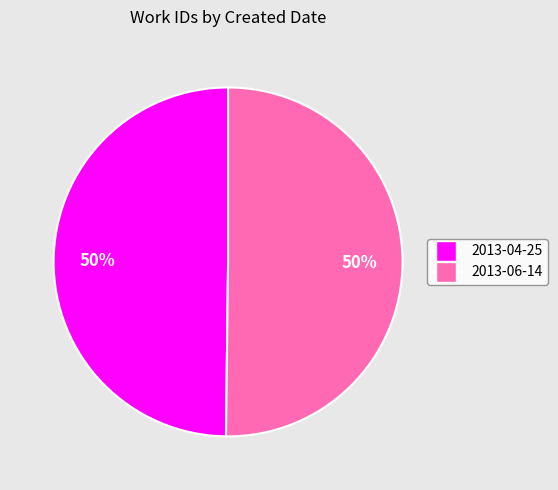

What is the ratio of the value at 2013-06-14 to the value at 2013-04-25?

1.0